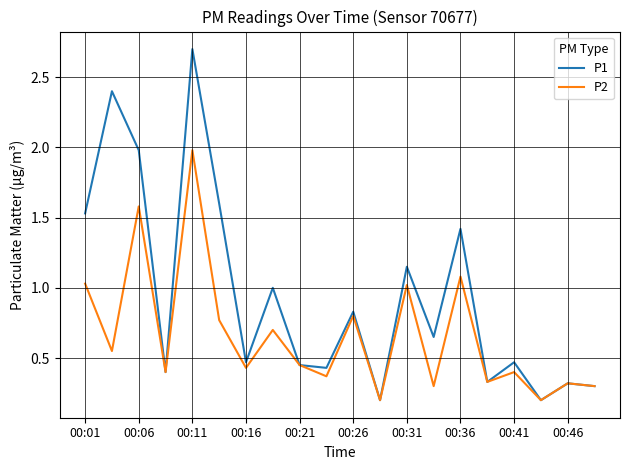

Count the number of categories in the chart.

20